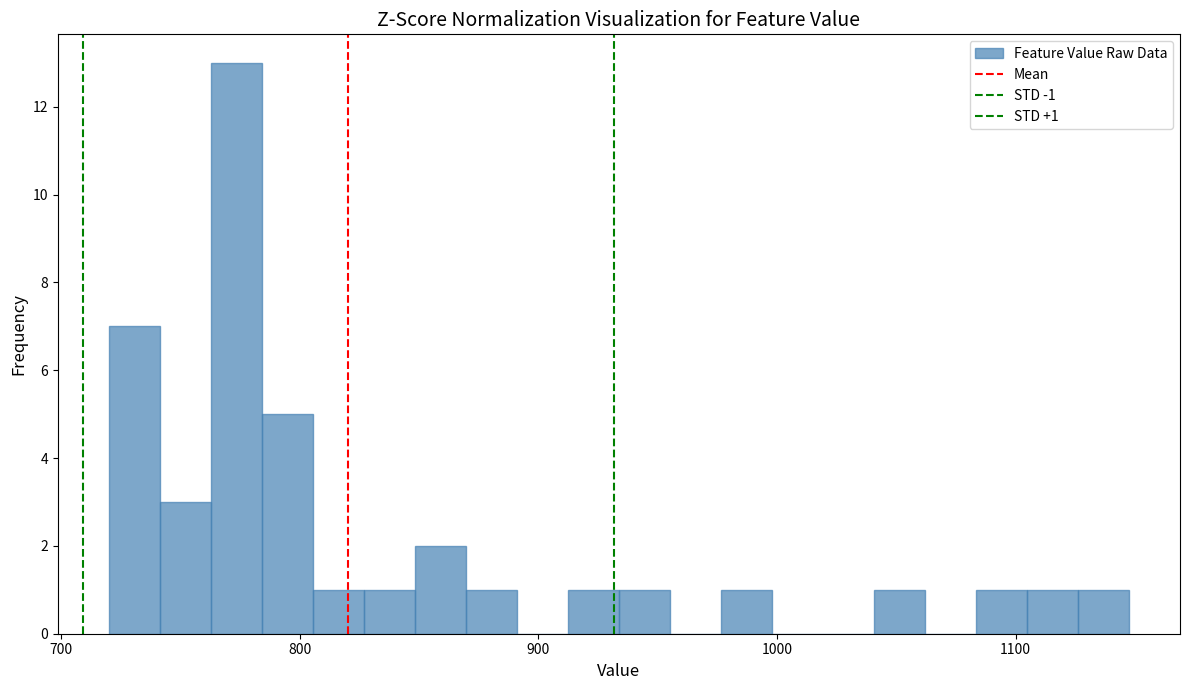

Around what value on the x-axis is the tallest bar? Give the approximate position of its centre, as read against the axis.

770